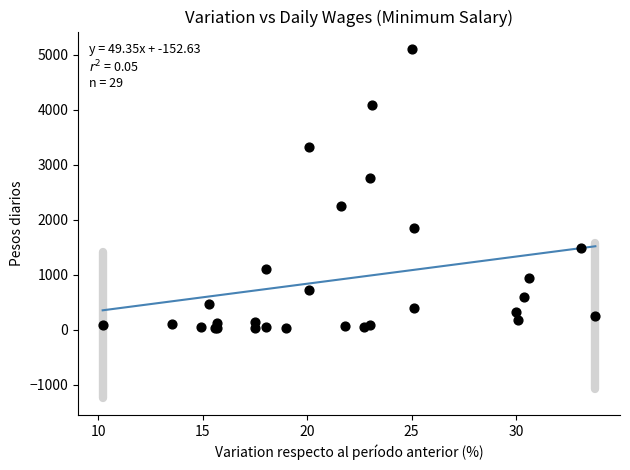

What Y value in the scatter plot is closest to 2561?

2760.8